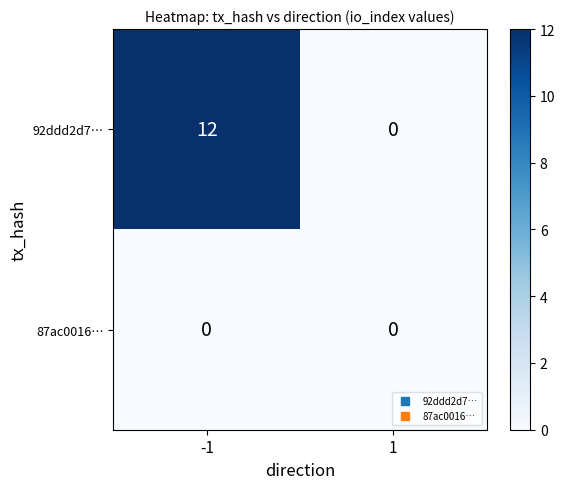

Rank the categories by 92ddd2d7… value from highest to lowest.

-1, 1